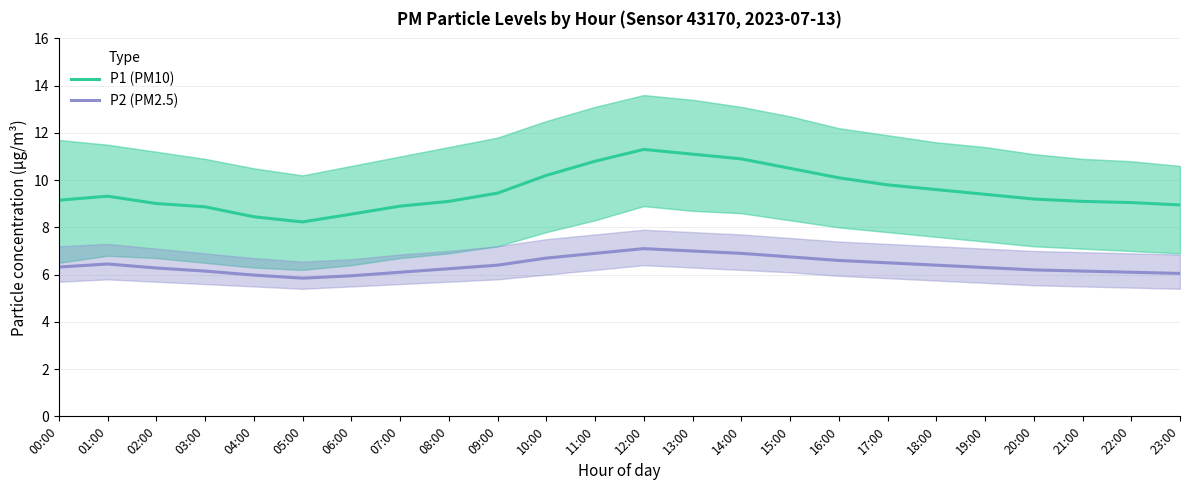

What is the difference between the second highest and second lowest values in the P2 (PM2.5) series?

1.0